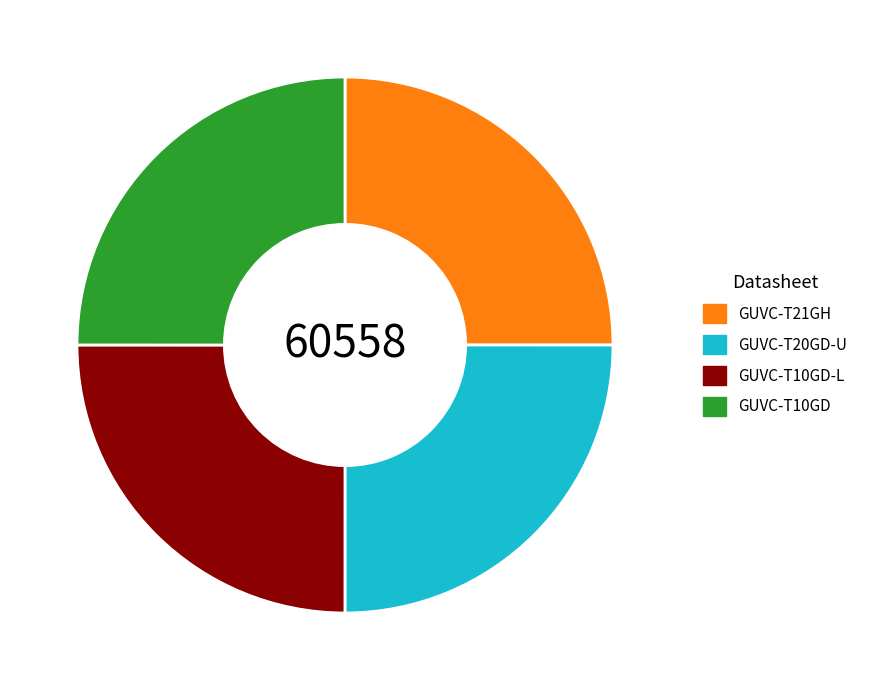

Is there a majority slice in this chart?

No